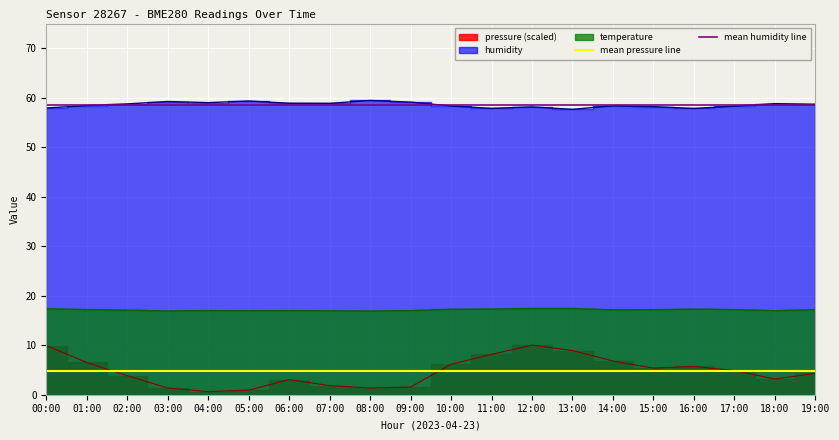

What is the label of the 2nd point from the left?

01:00